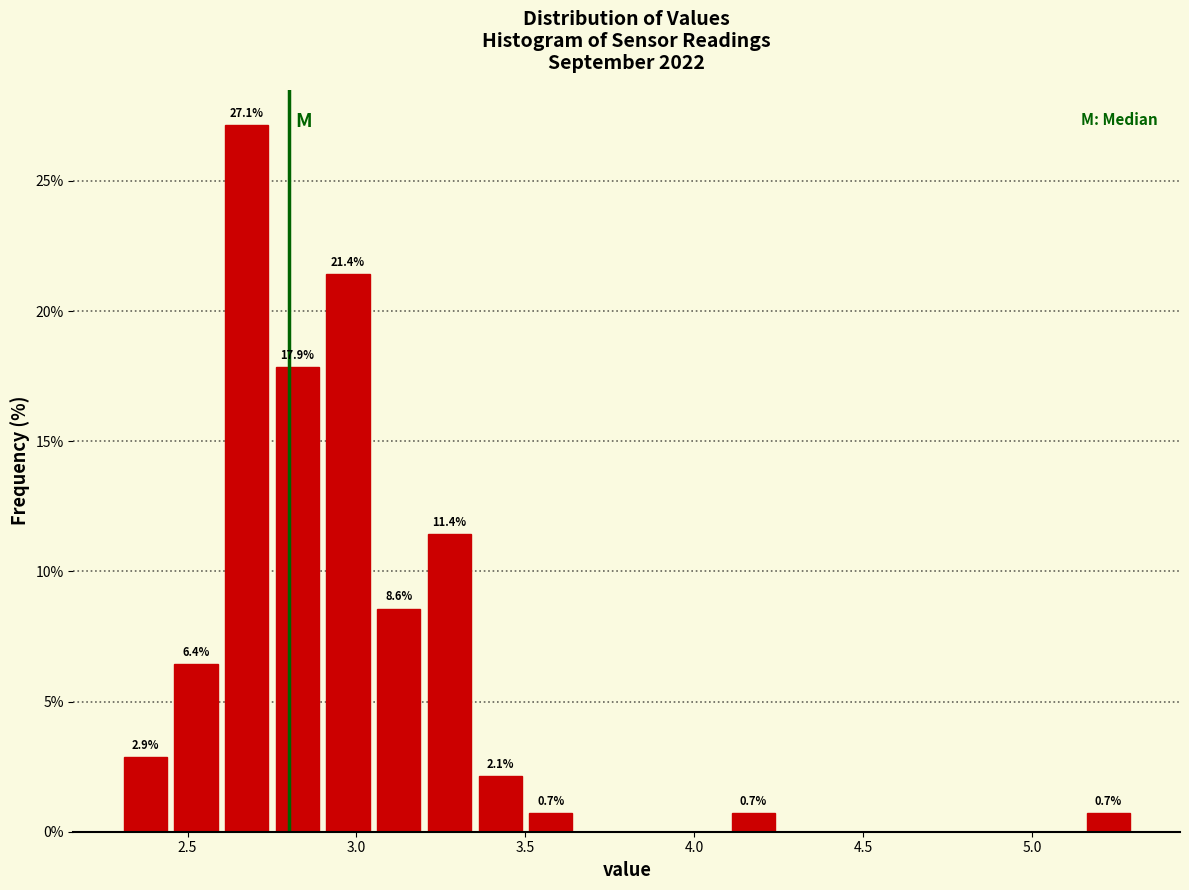

Around what value on the x-axis is the tallest bar? Give the approximate position of its centre, as read against the axis.

2.70